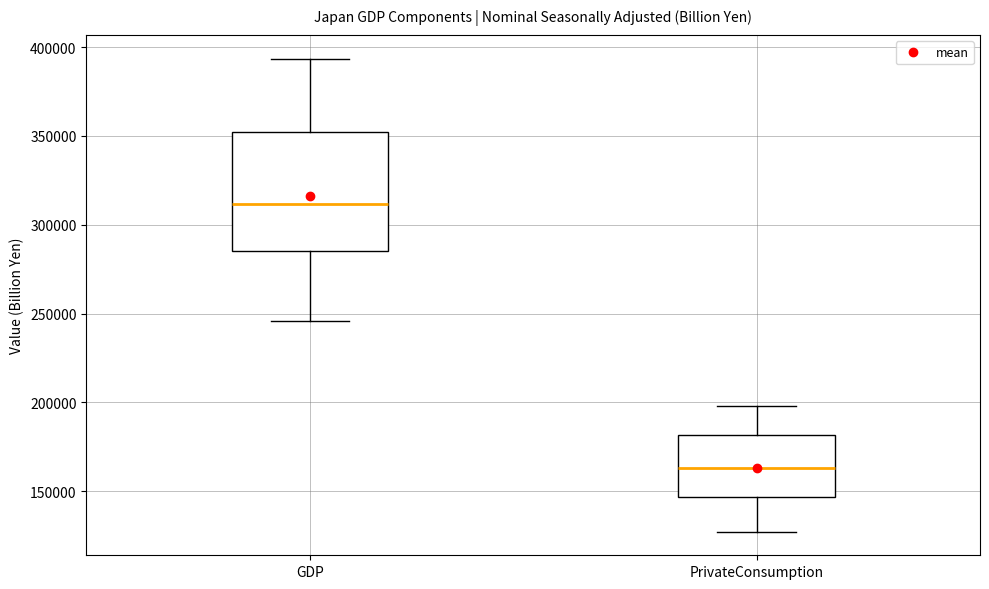

Where is the upper edge of the box for PrivateConsumption on the y-axis? The values are not printed on the chart, so give them approximately, as read against the axis.

180000